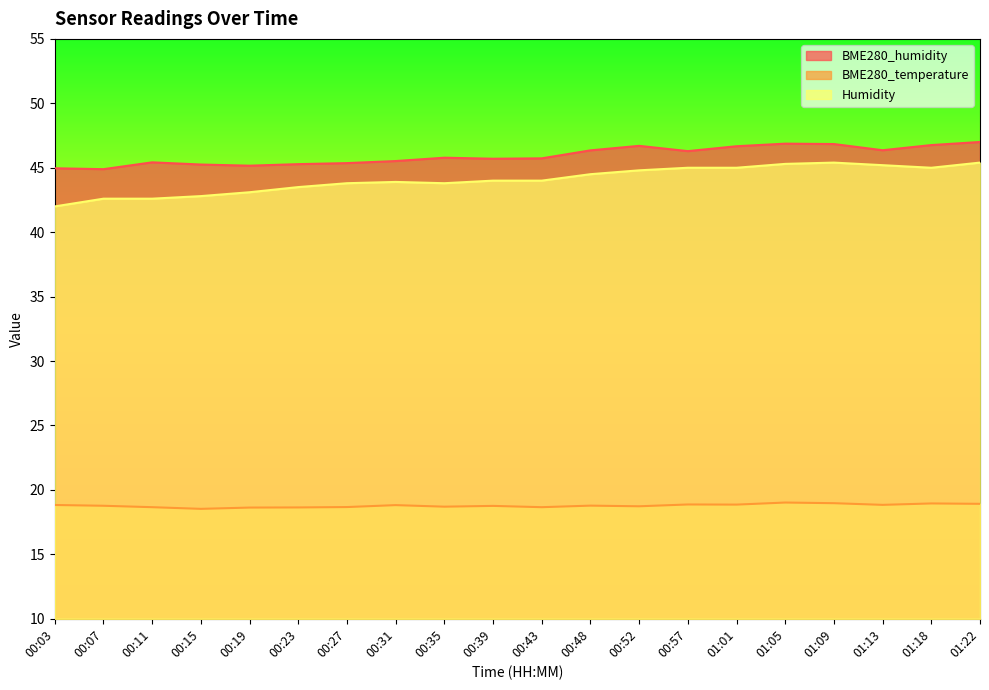

The BME280_temperature series shows 18.9 at 01:22. True or false?

True